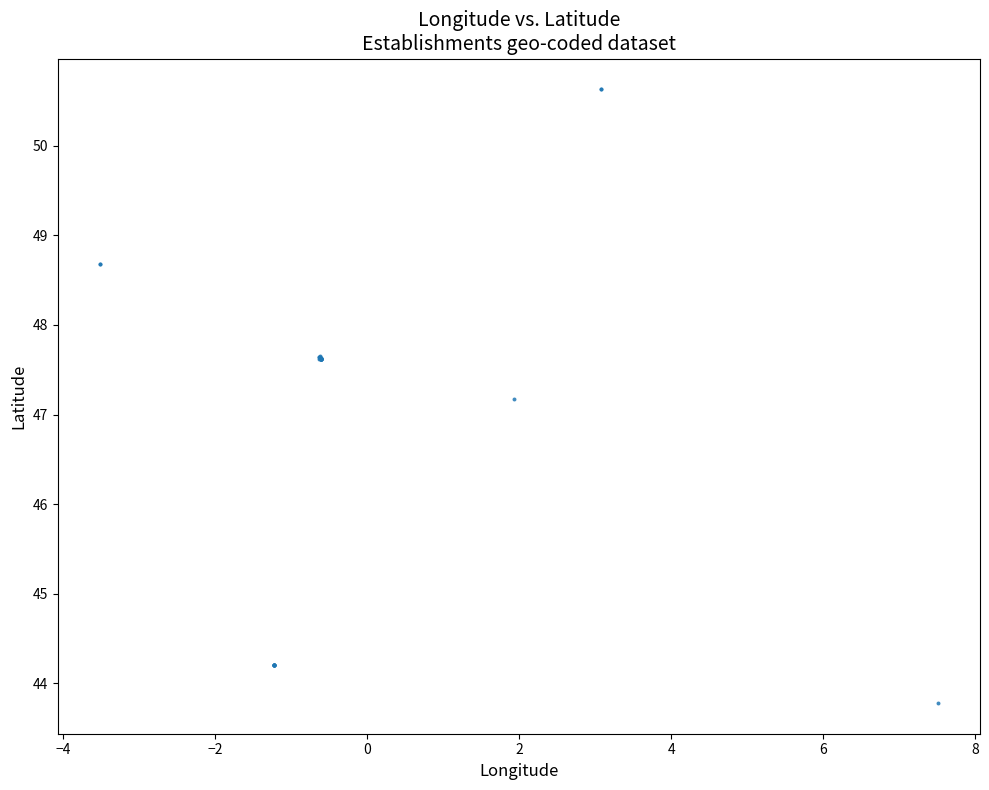

What Y value in the scatter plot is closest to 47?

47.2